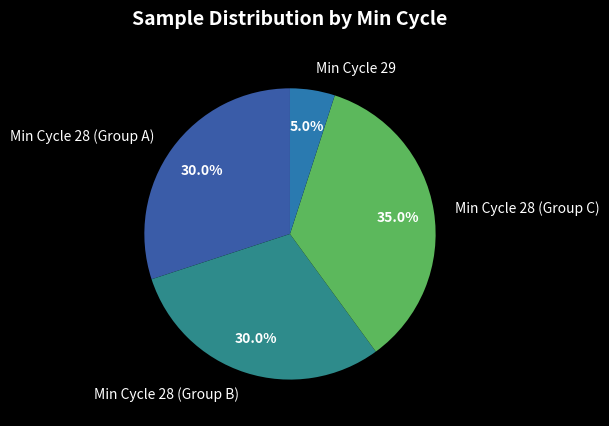

Which slice is the largest?

Min Cycle 28 (Group C)